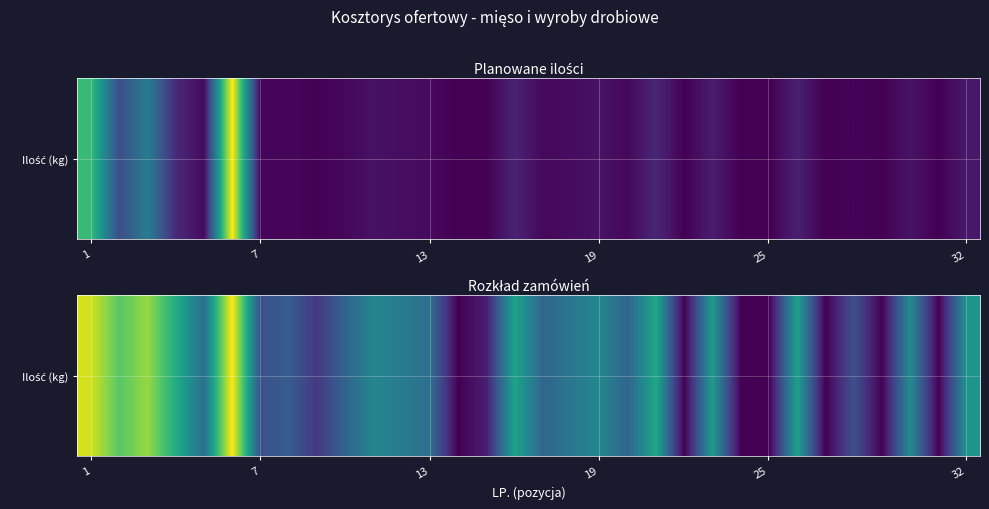

Reading right to left, list all the values displayed in this chart.

6.6	3.7	6.3	3.7	5.1	3.7	6.8	3.7	3.7	6.7	3.7	7.0	5.5	6.3	5.9	5.5	6.9	4.2	3.7	5.7	6.0	6.2	5.5	4.6	5.3	5.1	9.2	5.7	7.1	8.3	7.8	8.8